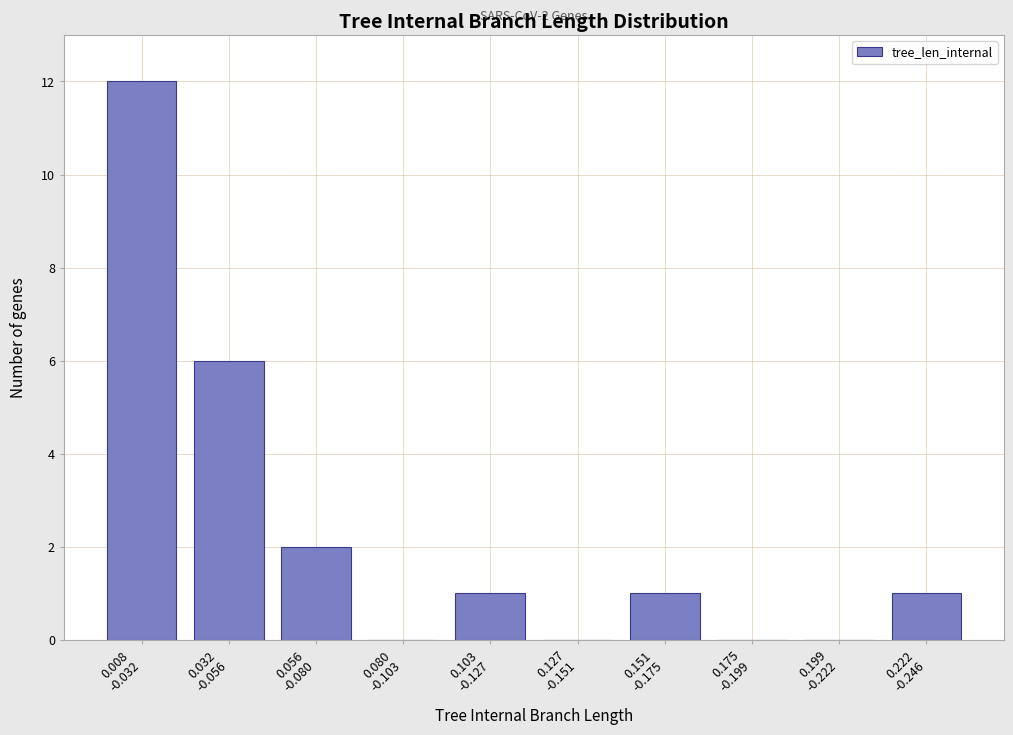

What is the sum of all values?

23